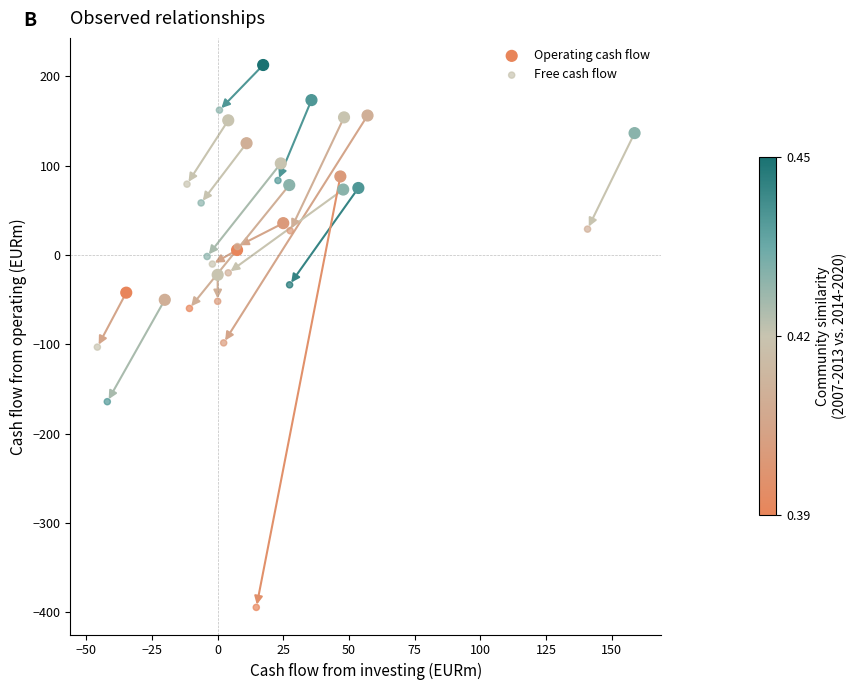

Which series has the widest spread of Y values?

Free cash flow